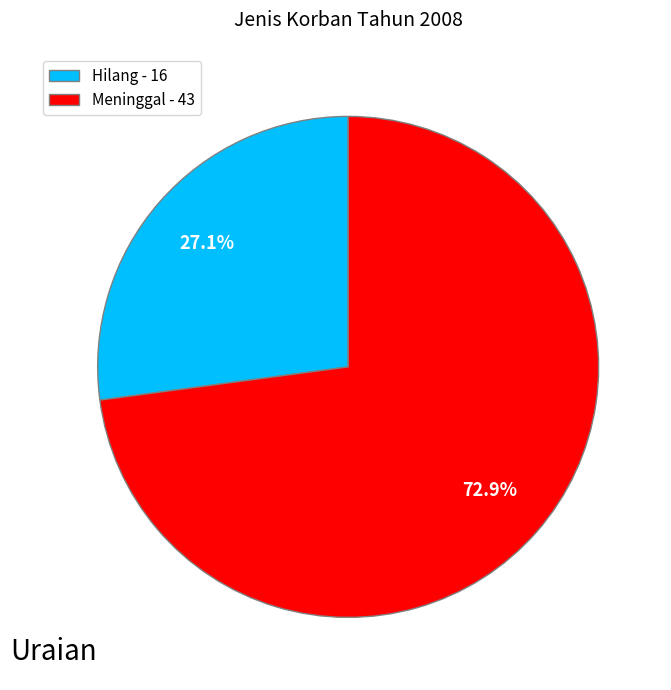

Which slice is the smallest?

Hilang - 16